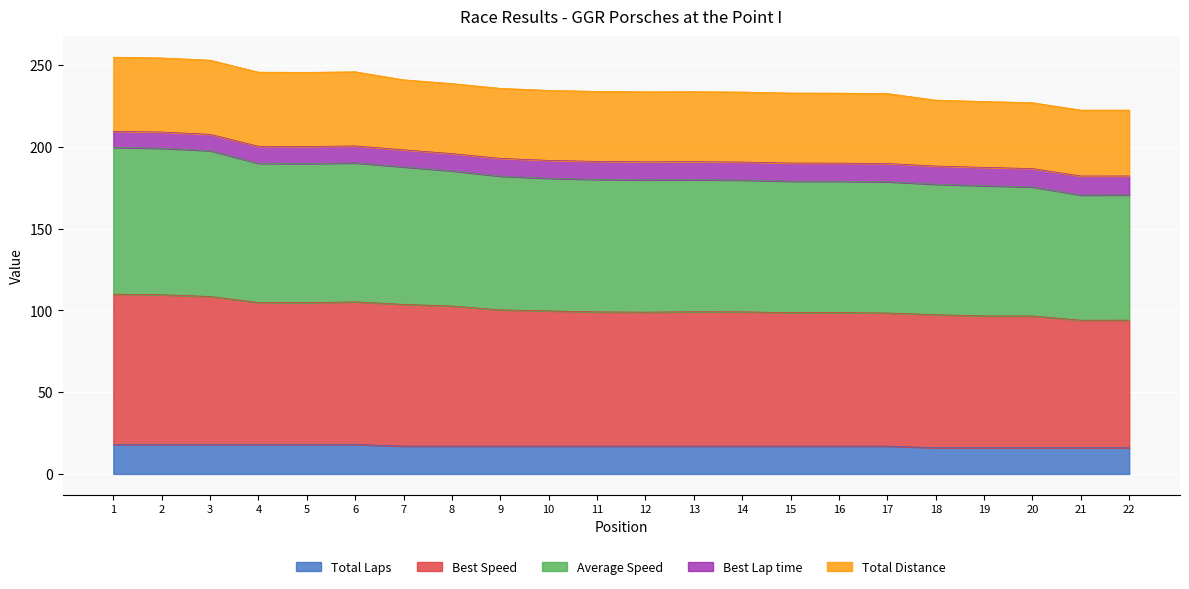

What is the average value of the Total Laps series?

17.0